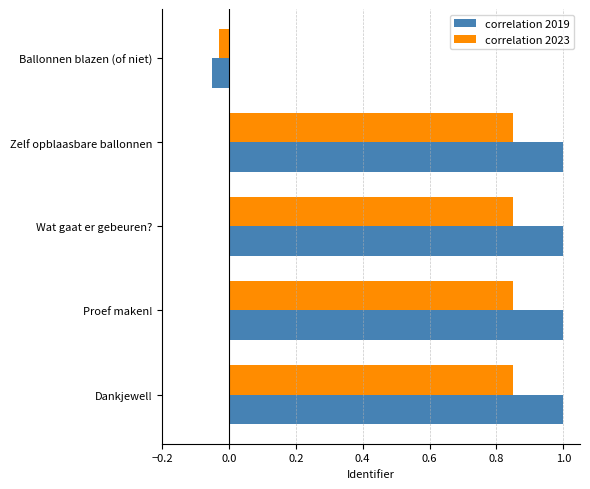

The correlation 2019 series shows -0.0 at Ballonnen blazen (of niet). True or false?

False